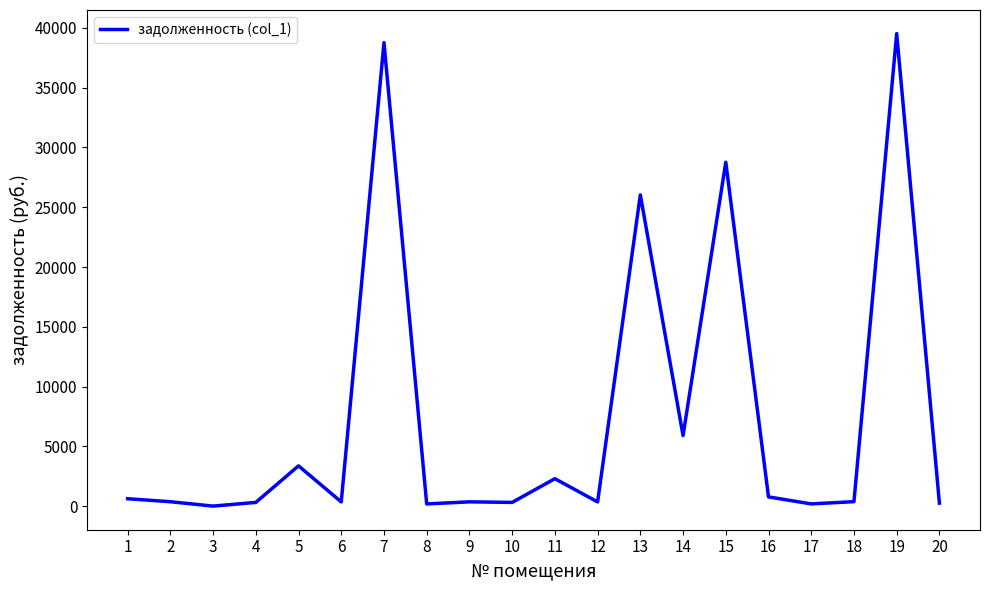

What is the difference between the values at 9 and 18?

16.4